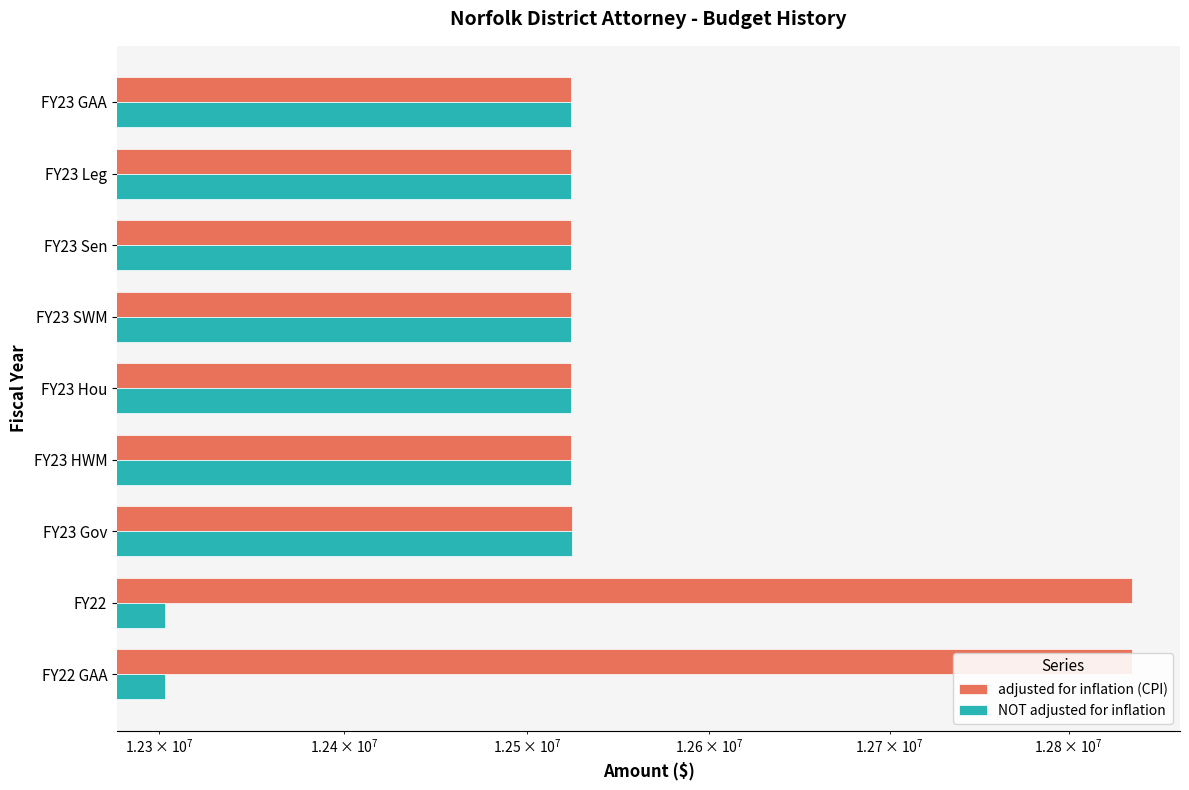

How many groups of bars are there?

9